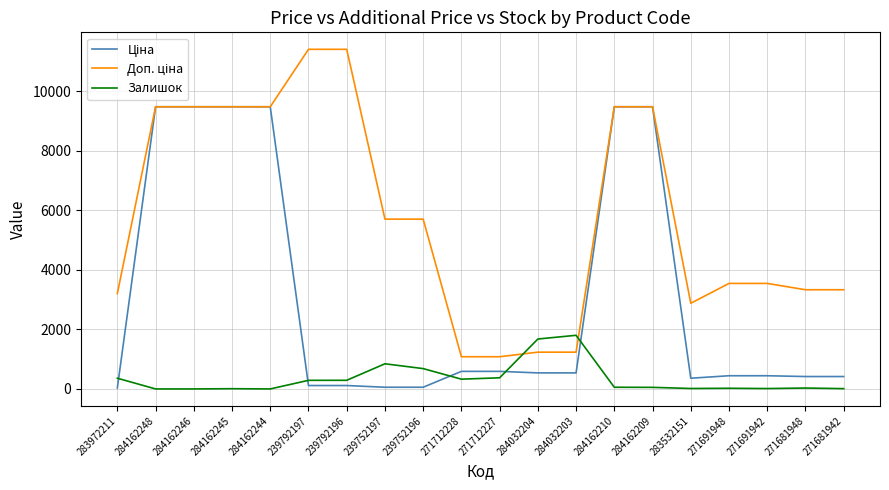

What is the greatest value displayed?

11410.0